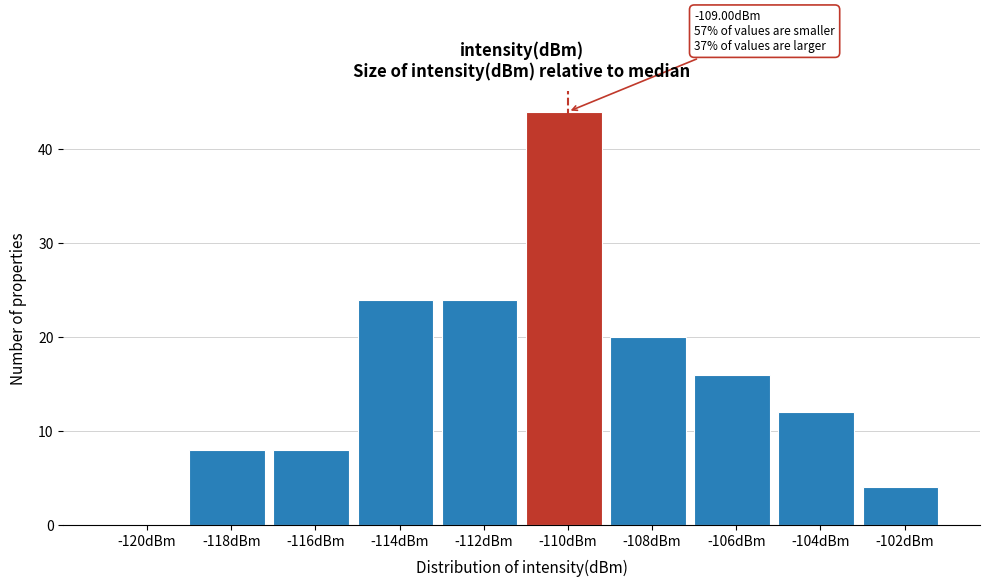

Reading left to right, extract all data points from this chart.

-120dBm=0	-118dBm=8	-116dBm=8	-114dBm=24	-112dBm=24	-110dBm=44	-108dBm=20	-106dBm=16	-104dBm=12	-102dBm=4